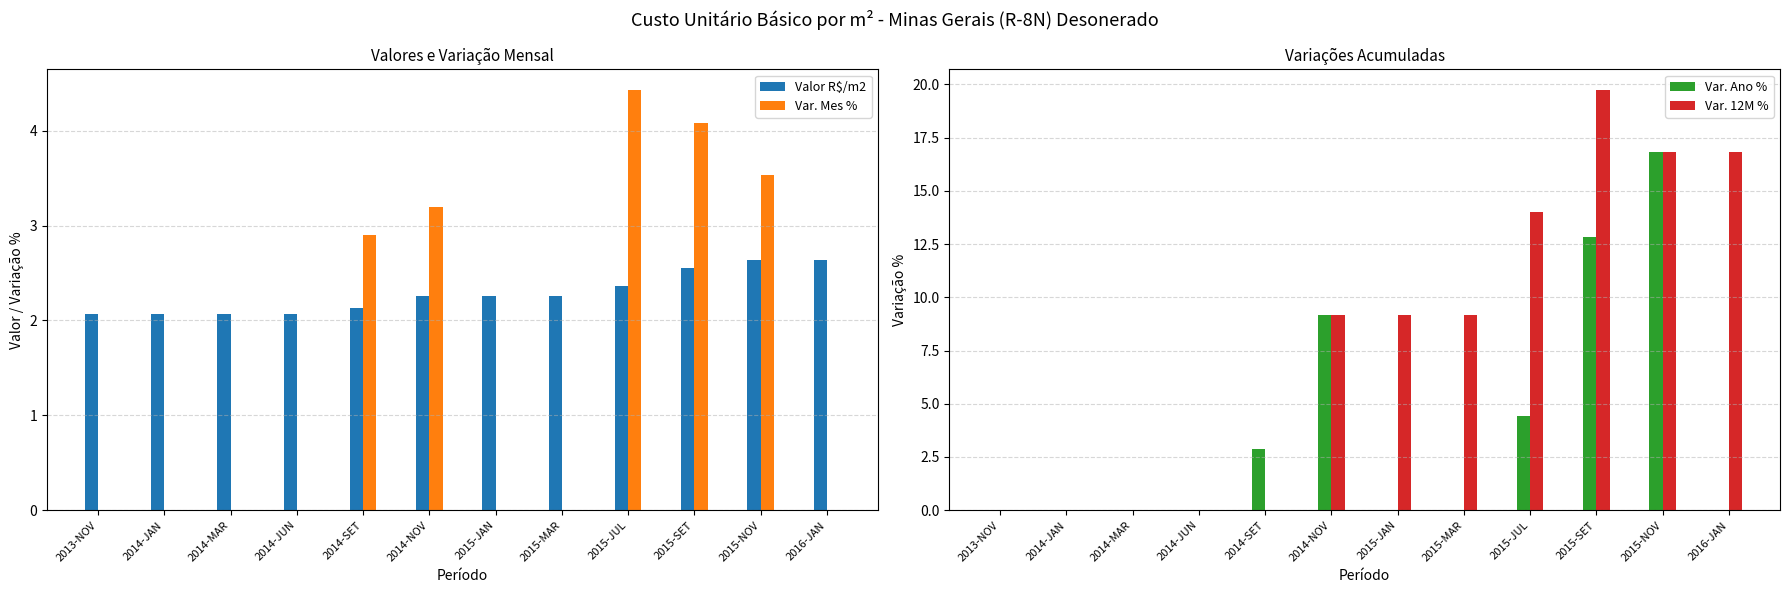

What is the difference between the maximum and minimum values in the Valor R$/m2 series?

0.6